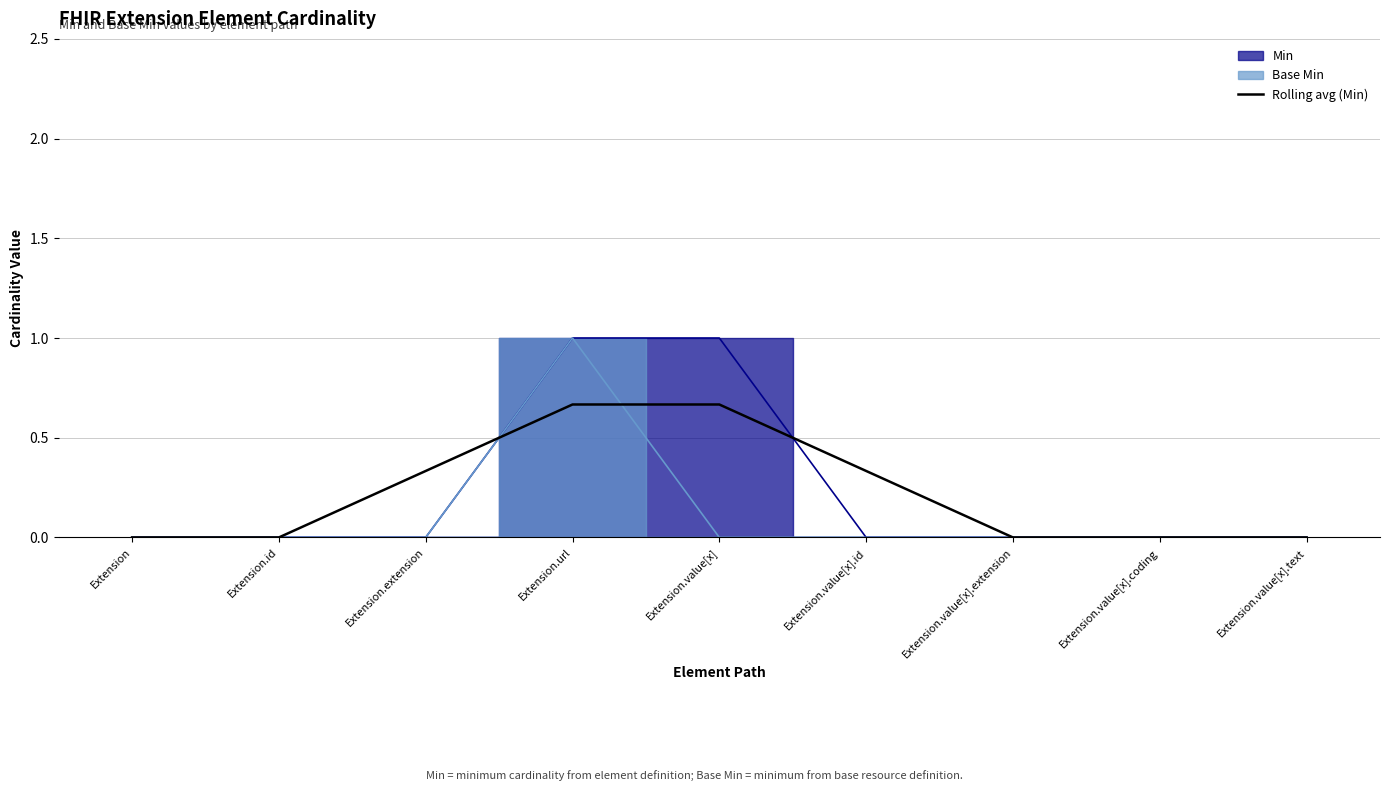

The value of Rolling avg (Min) at Extension.url is 0.9. True or false?

False